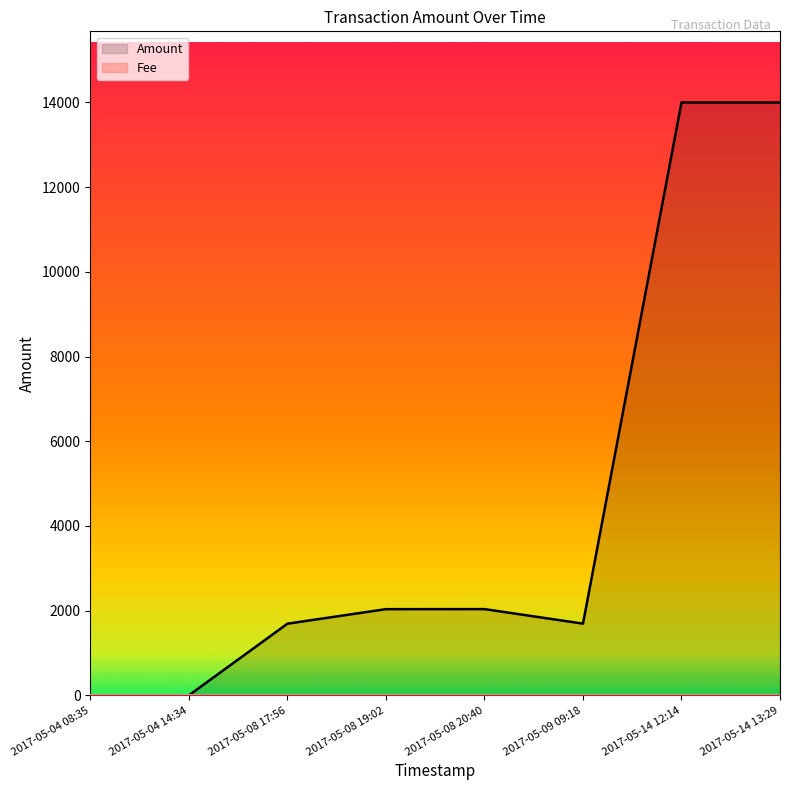

What is the sum of all Amount values?

35462